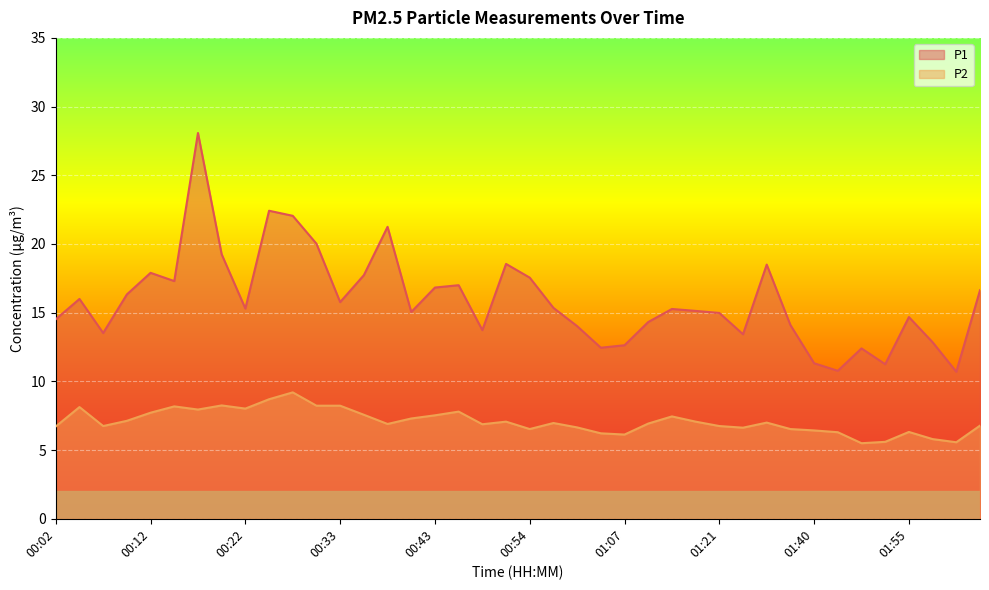

At which category does P1 reach its first local valley?

00:07